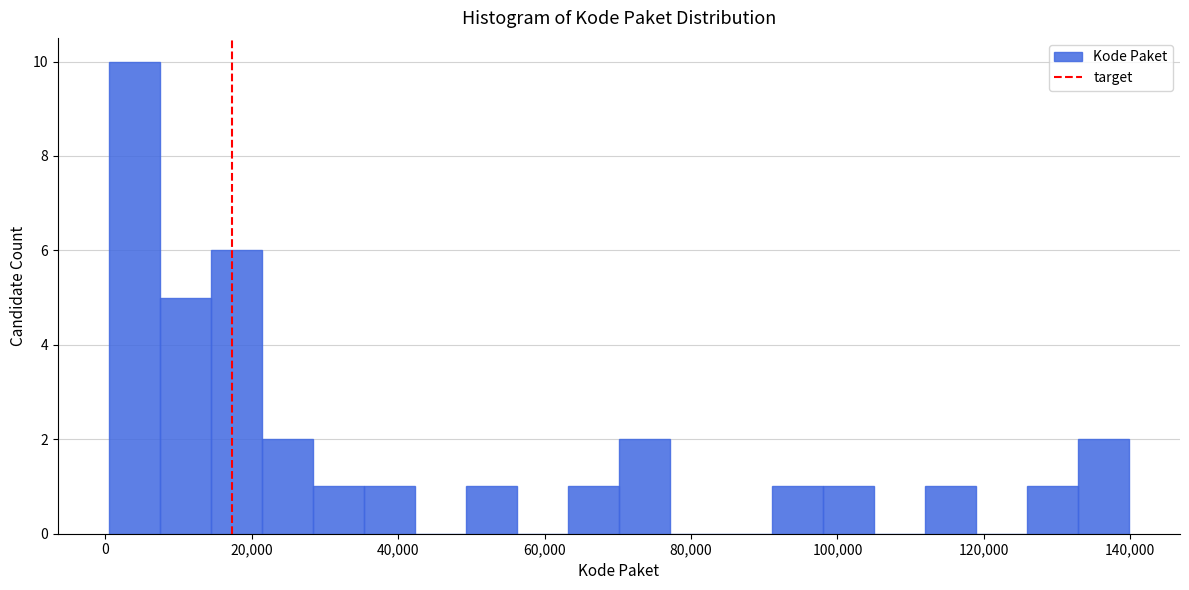

Around what value on the x-axis is the tallest bar? Give the approximate position of its centre, as read against the axis.

4000